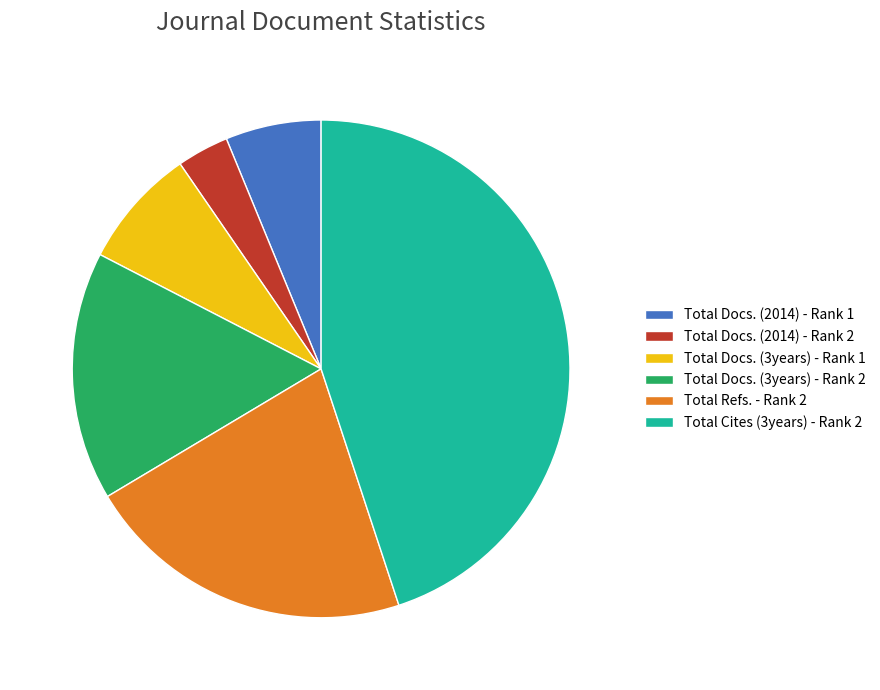

Which category has the smallest portion of the pie?

Total Docs. (2014) - Rank 2